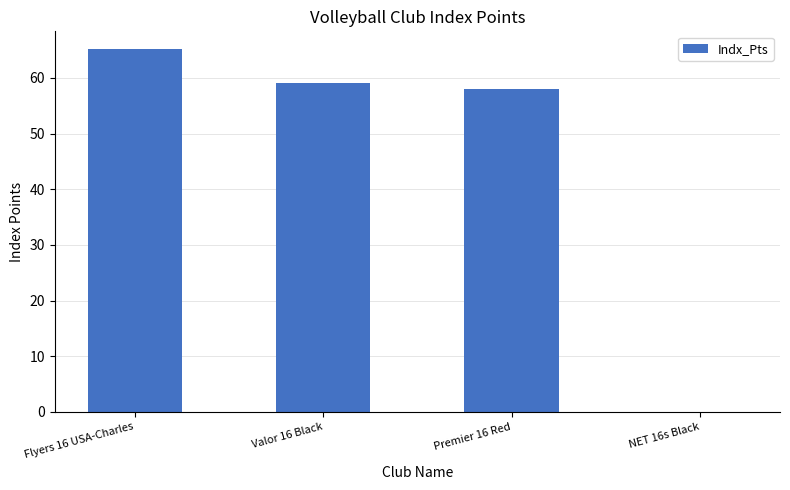

Where does the data first go above 59?

Flyers 16 USA-Charles